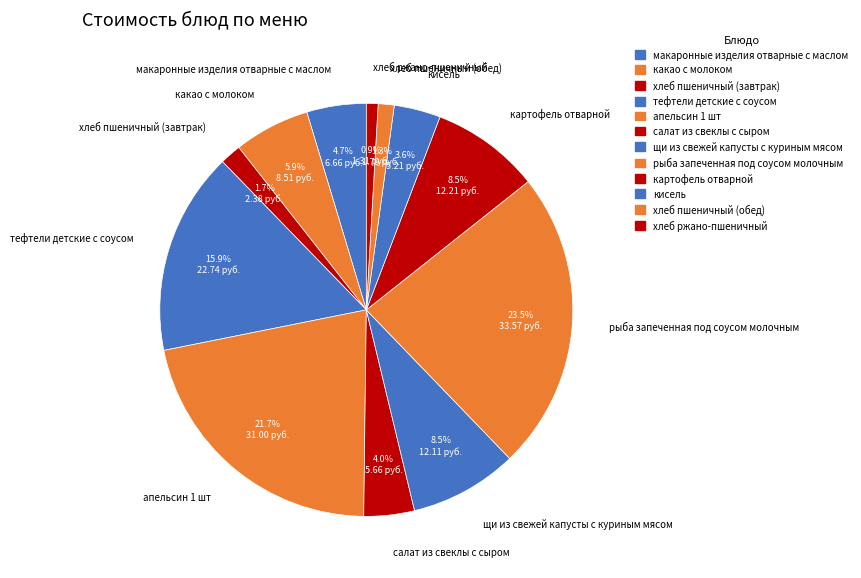

What percentage is the кисель slice, to the nearest percent?

4%